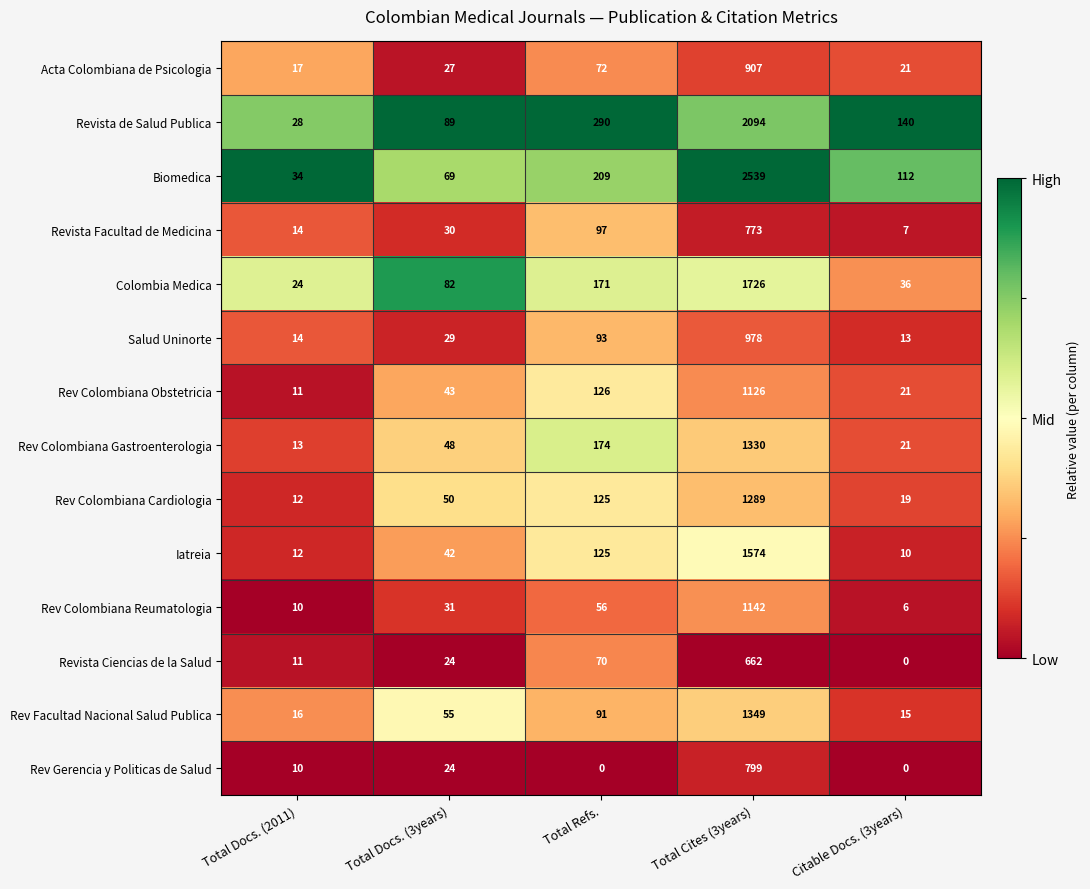

What is the difference between the second highest and minimum values in the Rev Colombiana Reumatologia series?

50